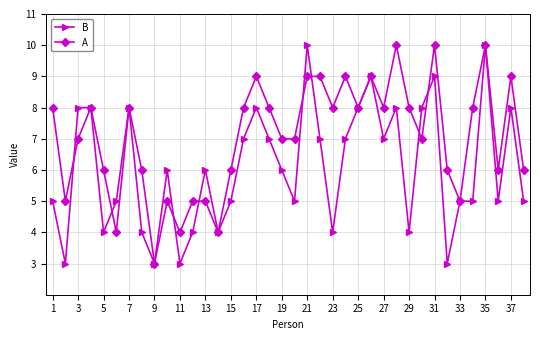

What is the value of the A point at the 19th from the left?

7